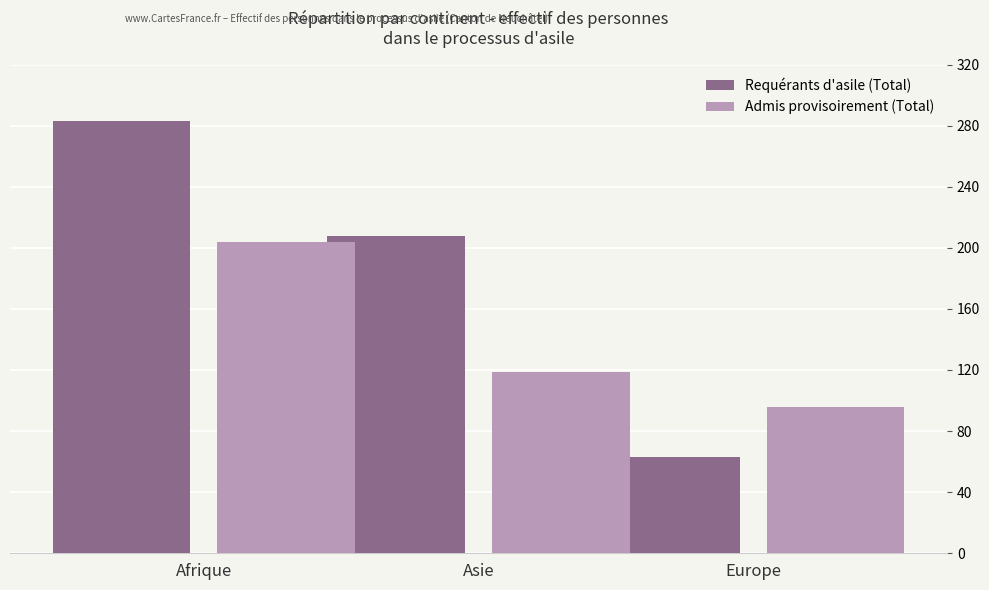

Count the Admis provisoirement (Total) values in the range 96 to 204.

3